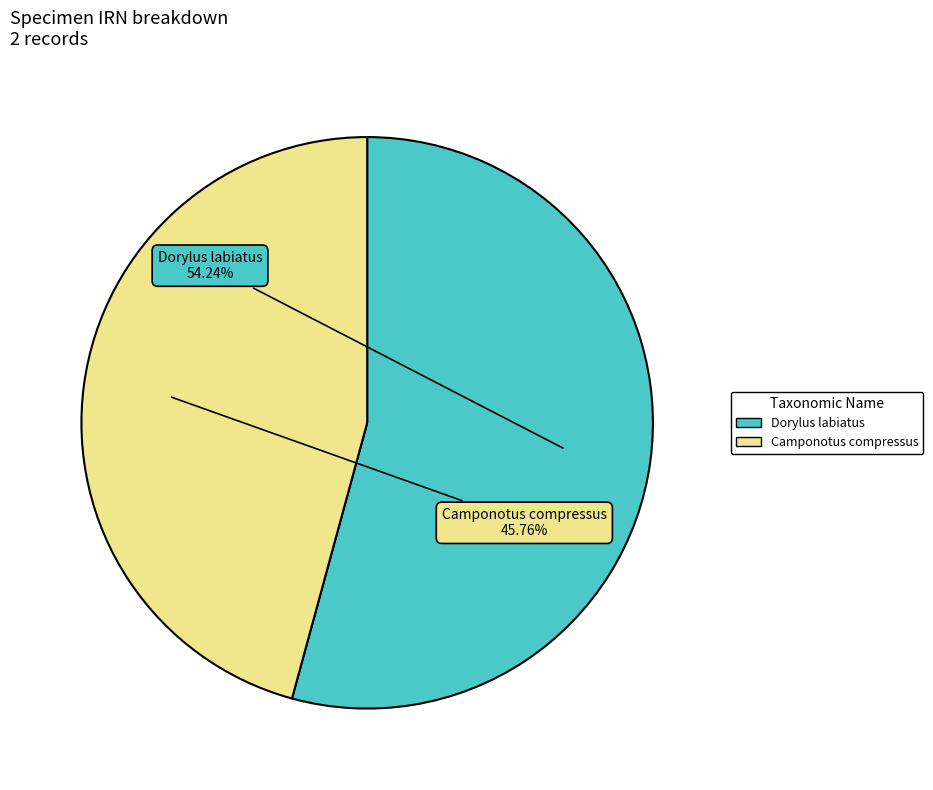

How much of the chart is everything except Dorylus labiatus?

45.8%